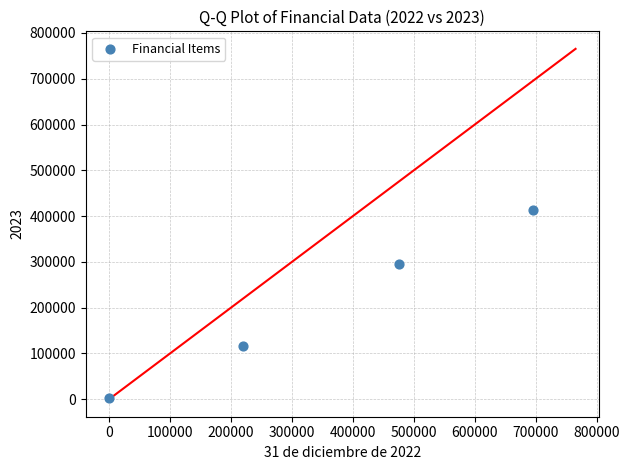

What is the range of Y values (max minus min)?

410376.1